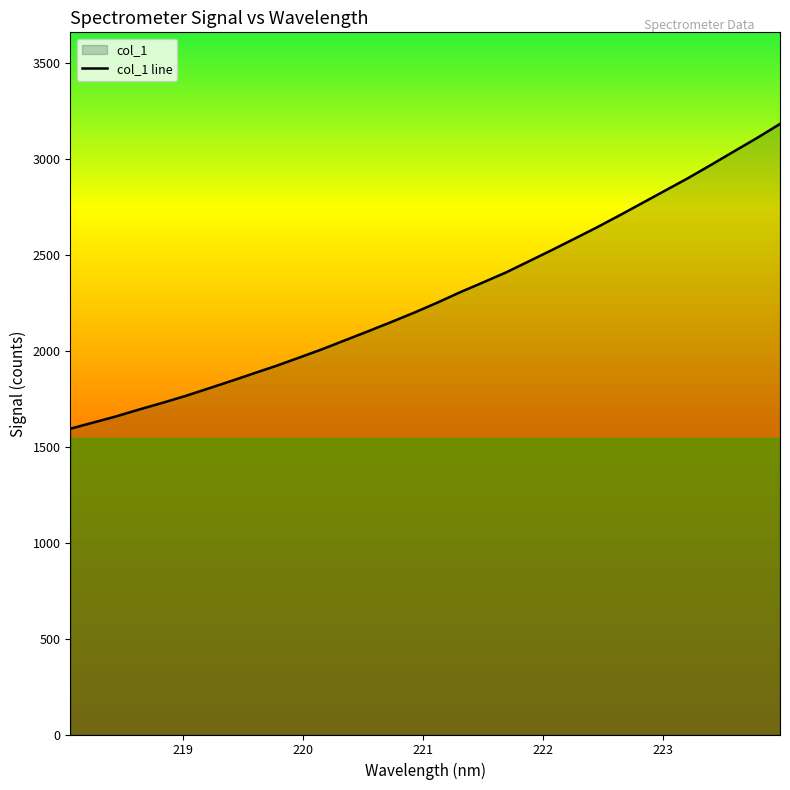

What is the difference between the maximum and minimum values?

1588.0